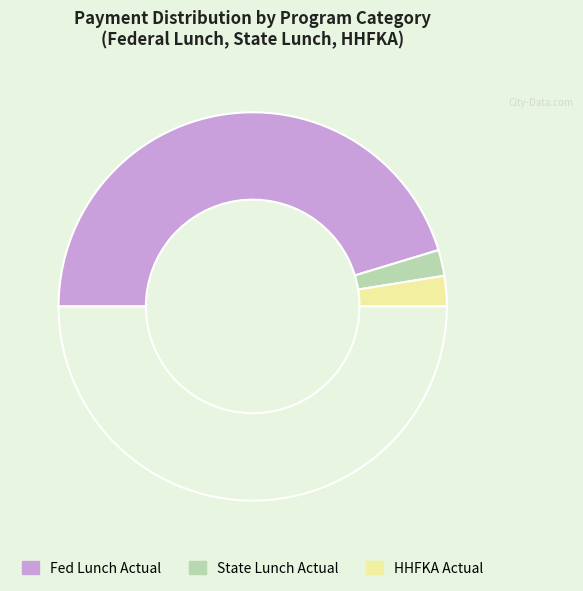

Which slice represents more than half of the pie?

FED_LUNCH_ACTUAL